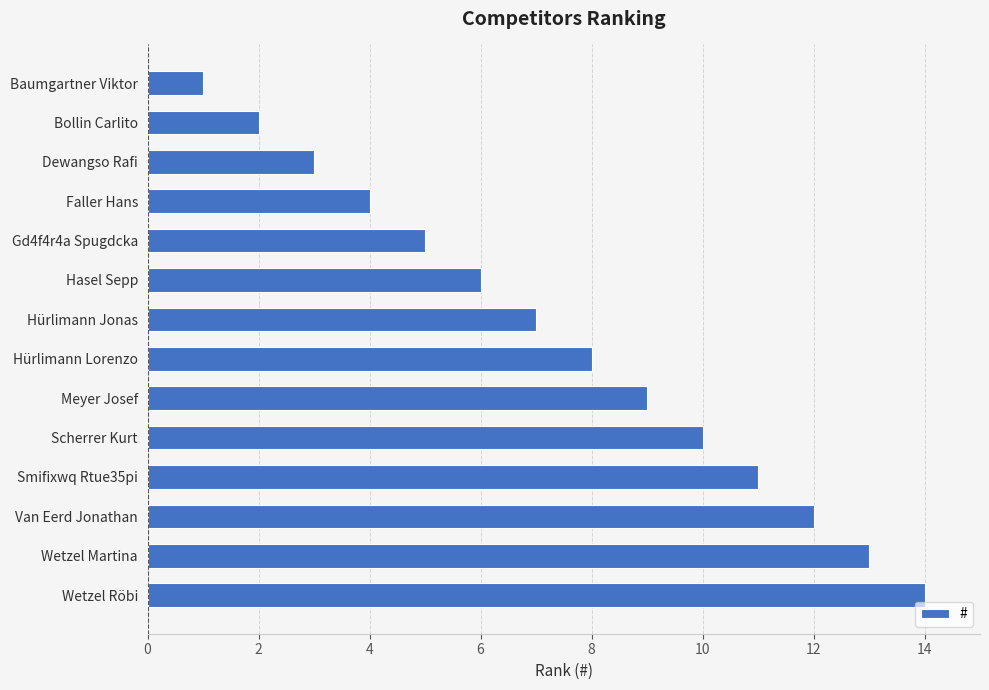

What is the label of the 2nd bar from the bottom?

Wetzel Martina